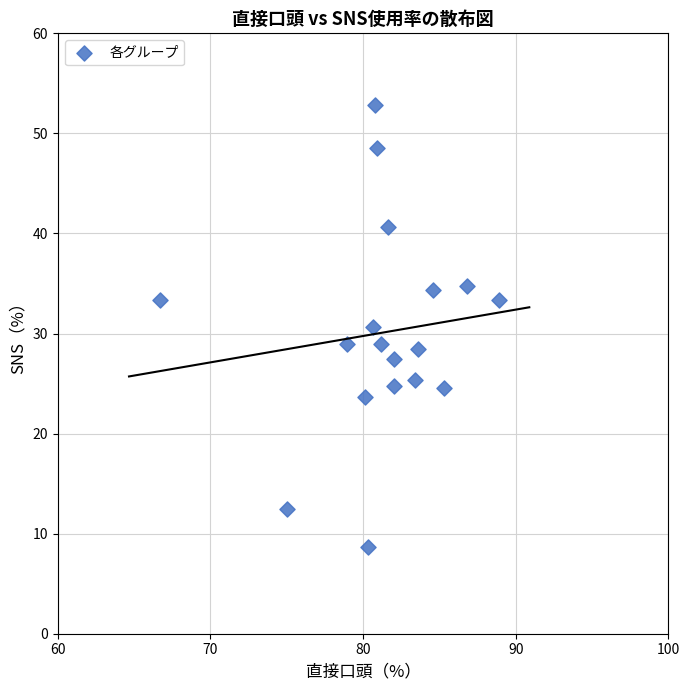

What is the range of X values (max minus min)?

22.2